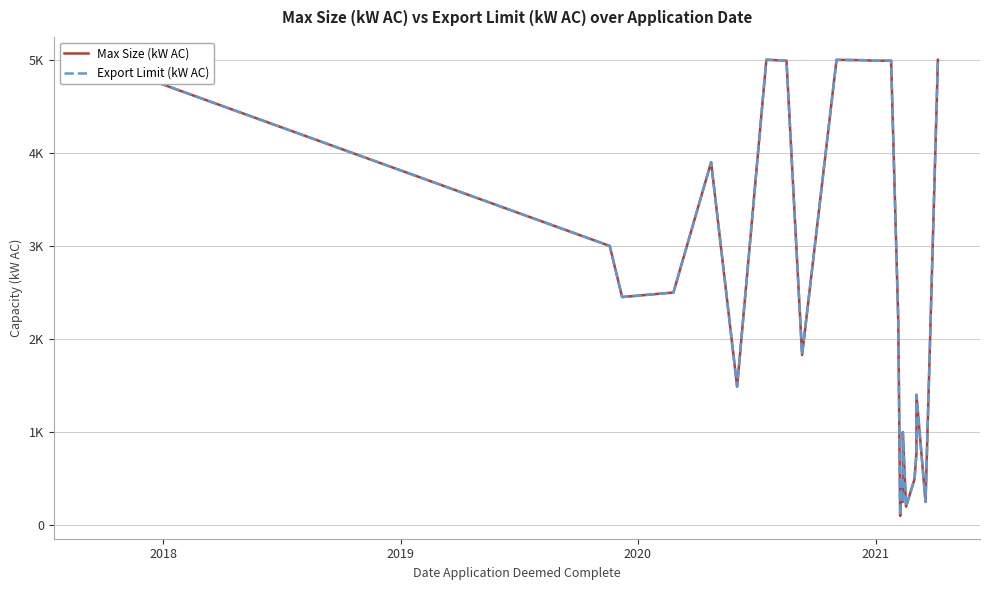

Reading right to left, extract all data points from this chart.

Max Size (kW AC): 4999.0	249.8	249.8	1400.5	774.3	495.3	200.0	1000.0	500.0	500.0	500.0	250.0	250.0	250.0	250.0	466.6	250.0	233.2	230.0	200.0	100.0	2197.8	4990.0	4990.0	4995.0	4999.0	4999.0	4999.0	1828.0	4990.0	4990.0	5000.0	1489.0	3900.0	2500.0	2451.0	3000.0	4995.0
Export Limit (kW AC): 4999.0	249.8	249.8	1400.5	774.3	495.3	200.0	1000.0	500.0	500.0	500.0	250.0	250.0	250.0	250.0	466.6	250.0	233.3	230.0	200.0	100.0	2197.8	4990.0	4990.0	4995.0	4999.0	4999.0	4999.0	1828.0	4990.0	4990.0	5000.0	1489.0	3900.0	2500.0	2451.0	3000.0	4995.0